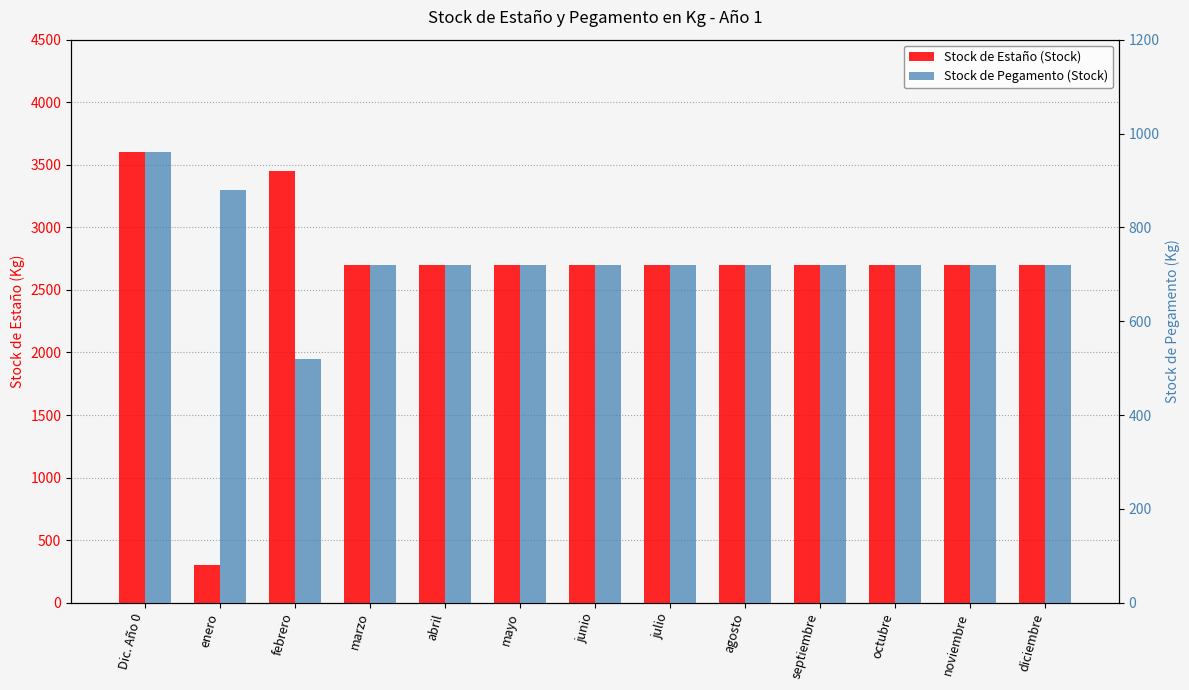

What is the sum of the Stock de Pegamento (Stock) values at junio and diciembre?

1440